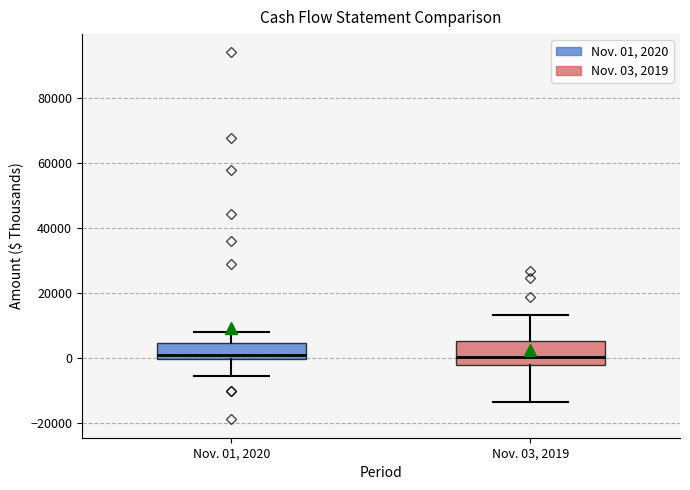

Where does the lower whisker of the box for Nov. 01, 2020 end on the y-axis? The values are not printed on the chart, so give them approximately, as read against the axis.

-6000